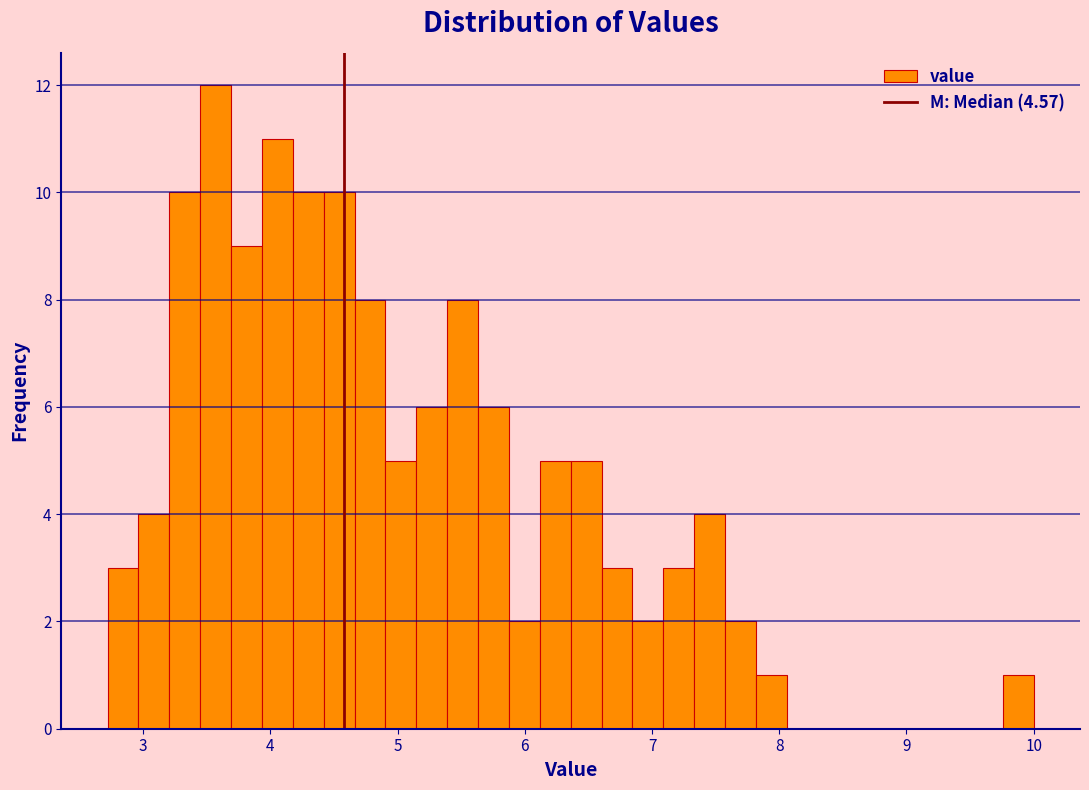

Read against the x-axis, roughly where is the centre of the tallest bar?

3.6